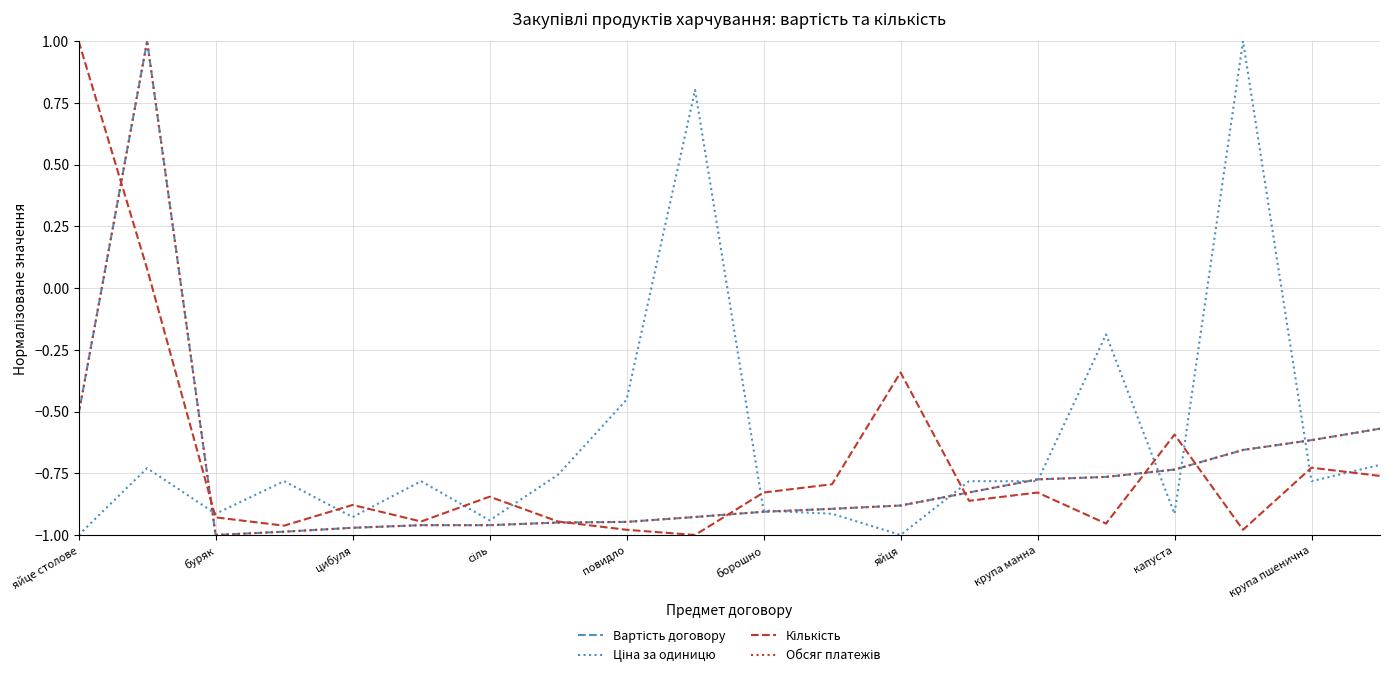

At which label is Обсяг платежів closest to 0?

яйце столове